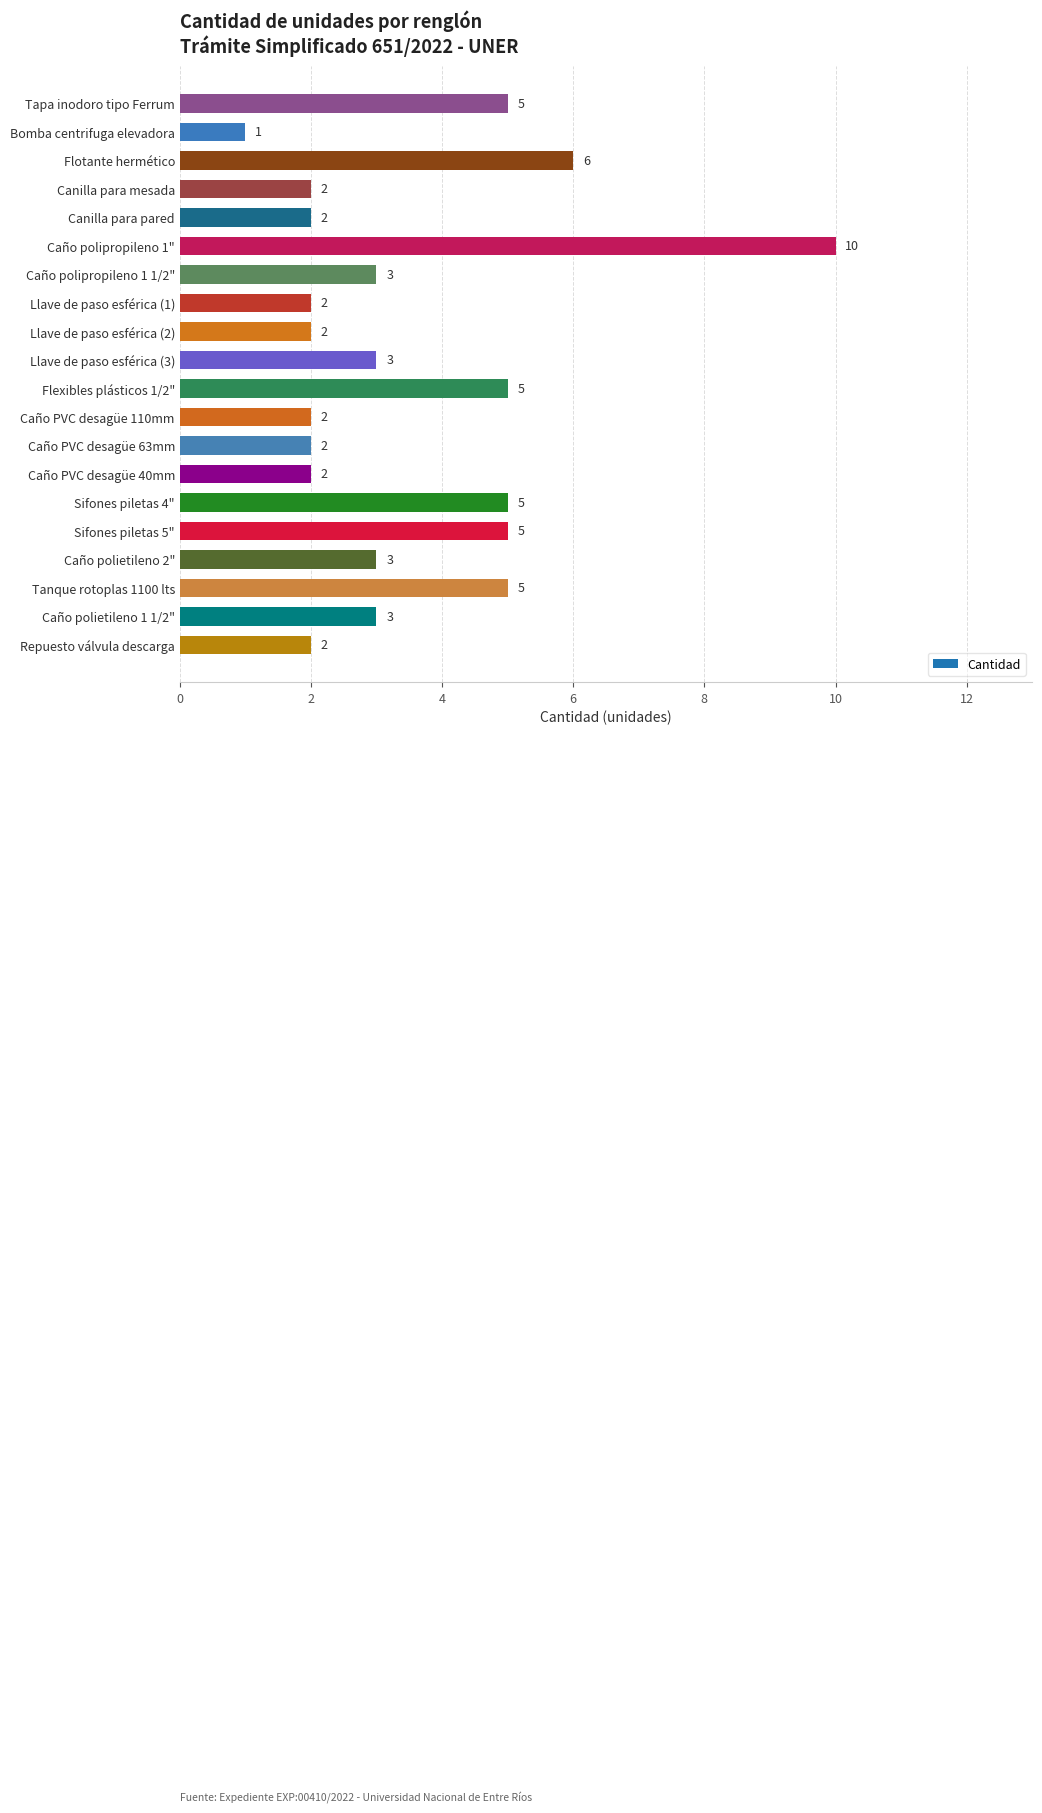

At which category does the chart reach its minimum across all series?

Bomba centrifuga elevadora